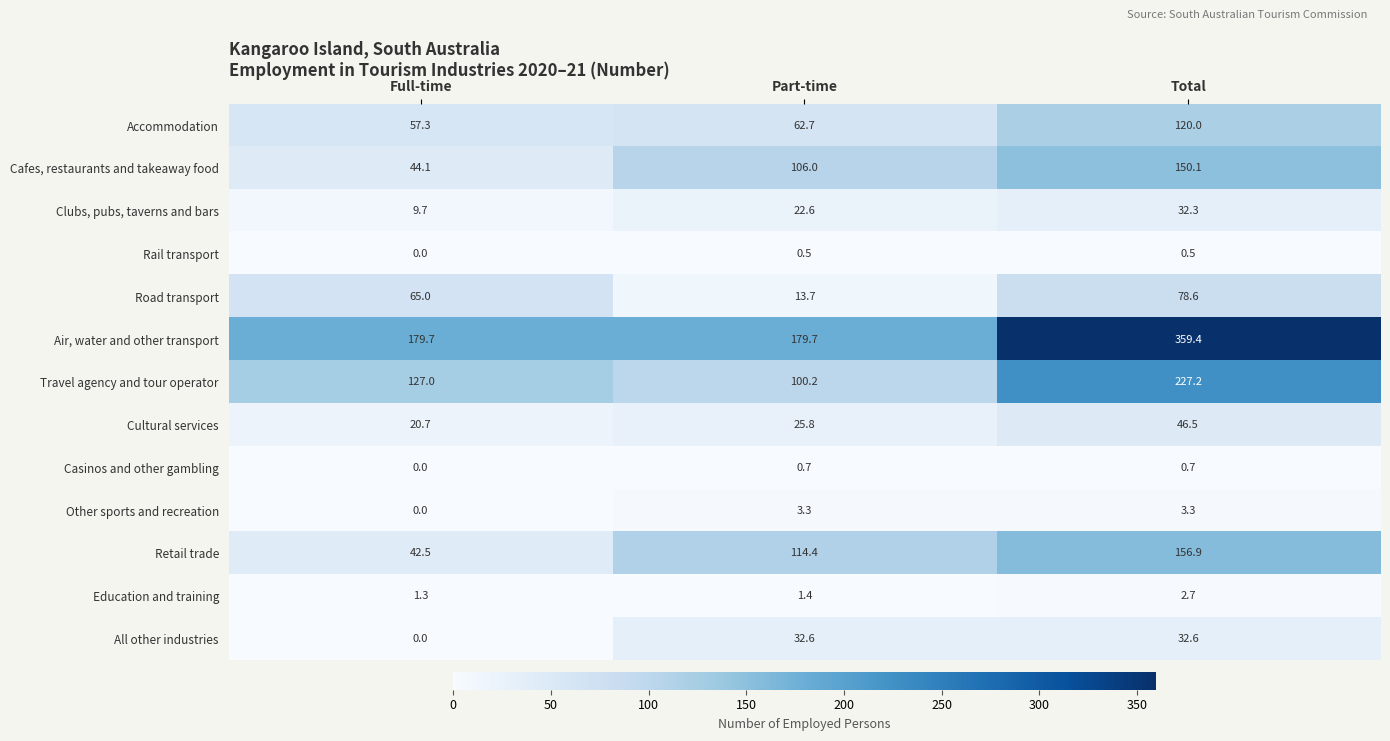

Is the value of Clubs, pubs, taverns and bars at Full-time greater than the value of Road transport at Total?

No